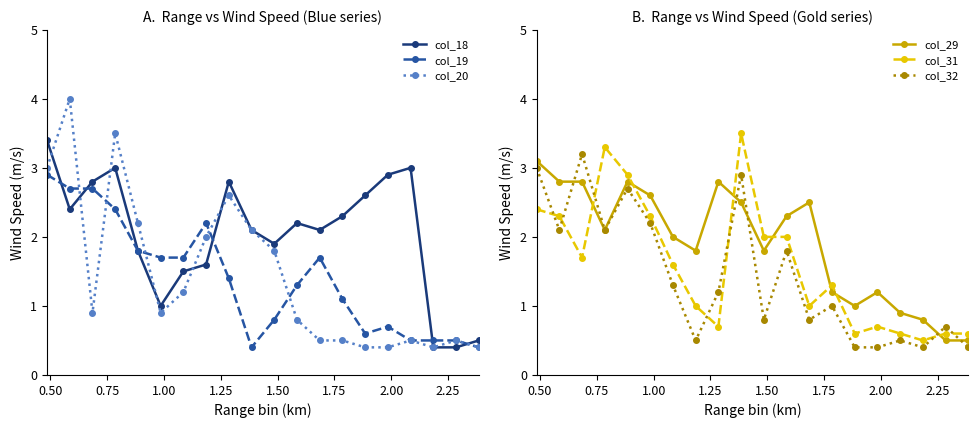

What is the lowest value of the col_19 series?

0.4